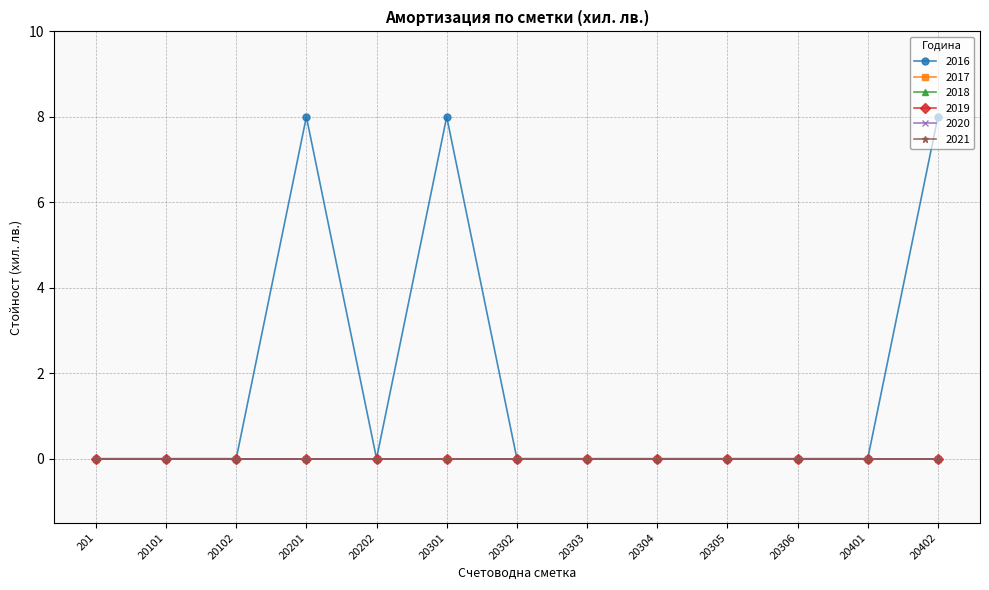

Is this an area chart (filled region under the line)?

No